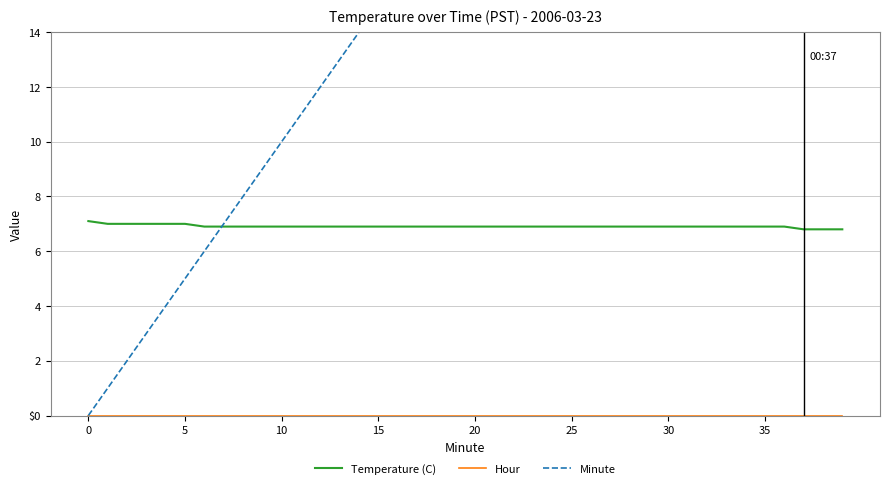

Reading right to left, list all the values displayed in this chart.

Temperature (C): 6.8	6.8	6.8	6.9	6.9	6.9	6.9	6.9	6.9	6.9	6.9	6.9	6.9	6.9	6.9	6.9	6.9	6.9	6.9	6.9	6.9	6.9	6.9	6.9	6.9	6.9	6.9	6.9	6.9	6.9	6.9	6.9	6.9	6.9	7.0	7.0	7.0	7.0	7.0	7.1
Hour: 0.0	0.0	0.0	0.0	0.0	0.0	0.0	0.0	0.0	0.0	0.0	0.0	0.0	0.0	0.0	0.0	0.0	0.0	0.0	0.0	0.0	0.0	0.0	0.0	0.0	0.0	0.0	0.0	0.0	0.0	0.0	0.0	0.0	0.0	0.0	0.0	0.0	0.0	0.0	0.0
Minute: 39.0	38.0	37.0	36.0	35.0	34.0	33.0	32.0	31.0	30.0	29.0	28.0	27.0	26.0	25.0	24.0	23.0	22.0	21.0	20.0	19.0	18.0	17.0	16.0	15.0	14.0	13.0	12.0	11.0	10.0	9.0	8.0	7.0	6.0	5.0	4.0	3.0	2.0	1.0	0.0